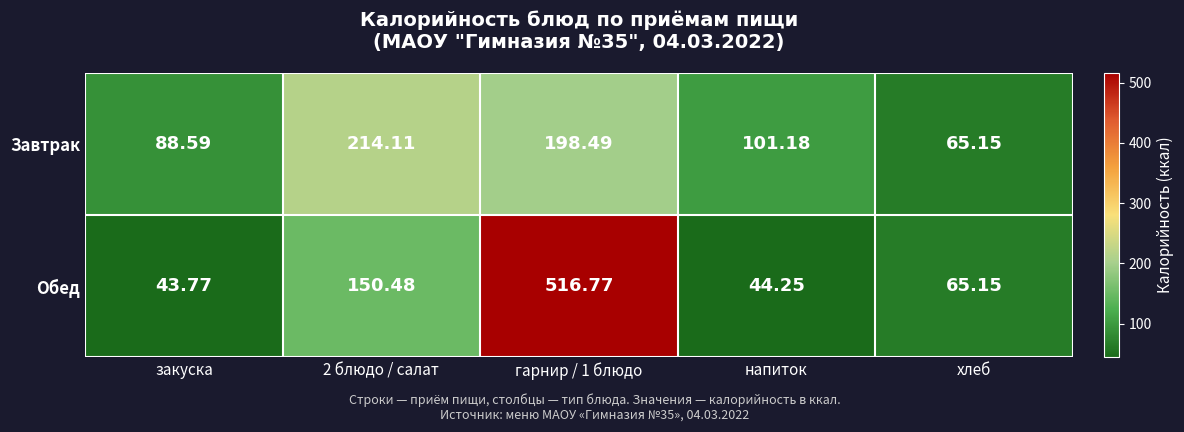

What is the greatest value displayed?

516.8